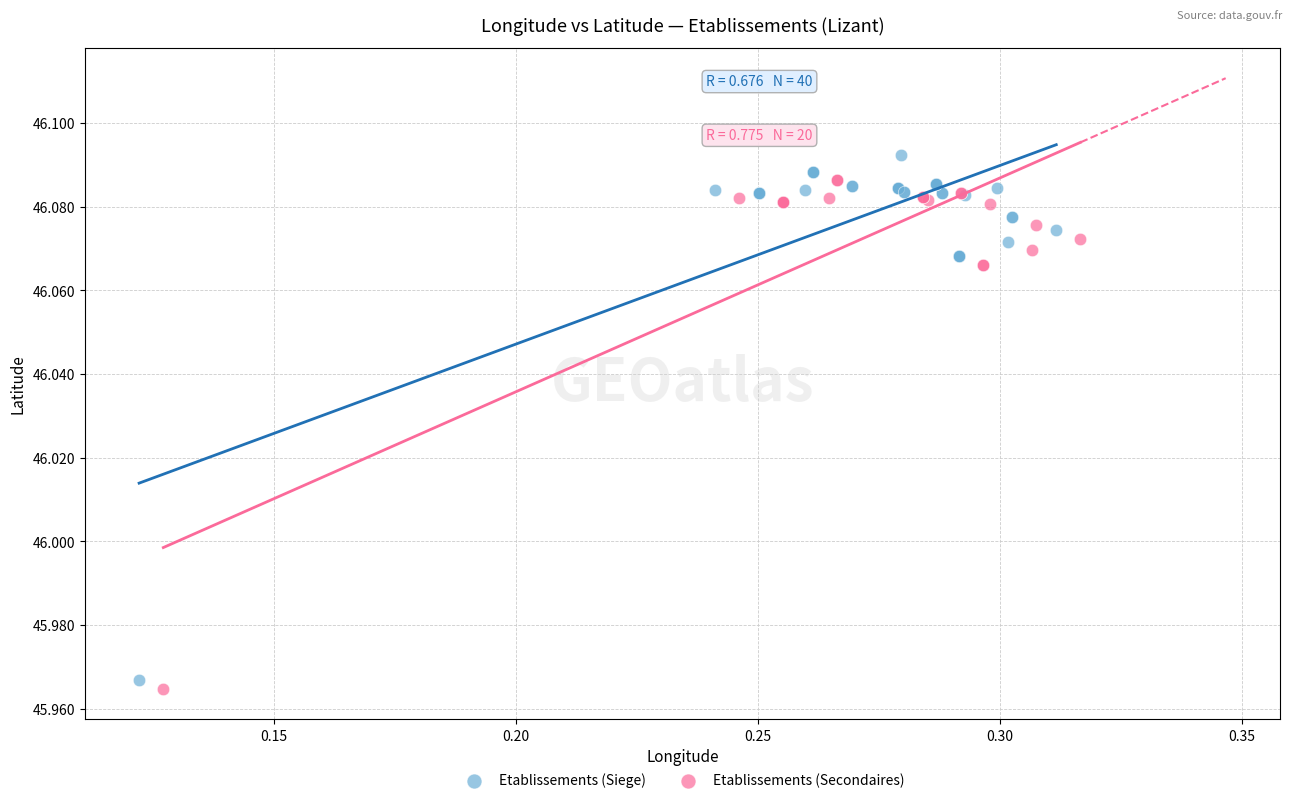

Which series has the largest Y range (max minus min)?

Etablissements (Siege)